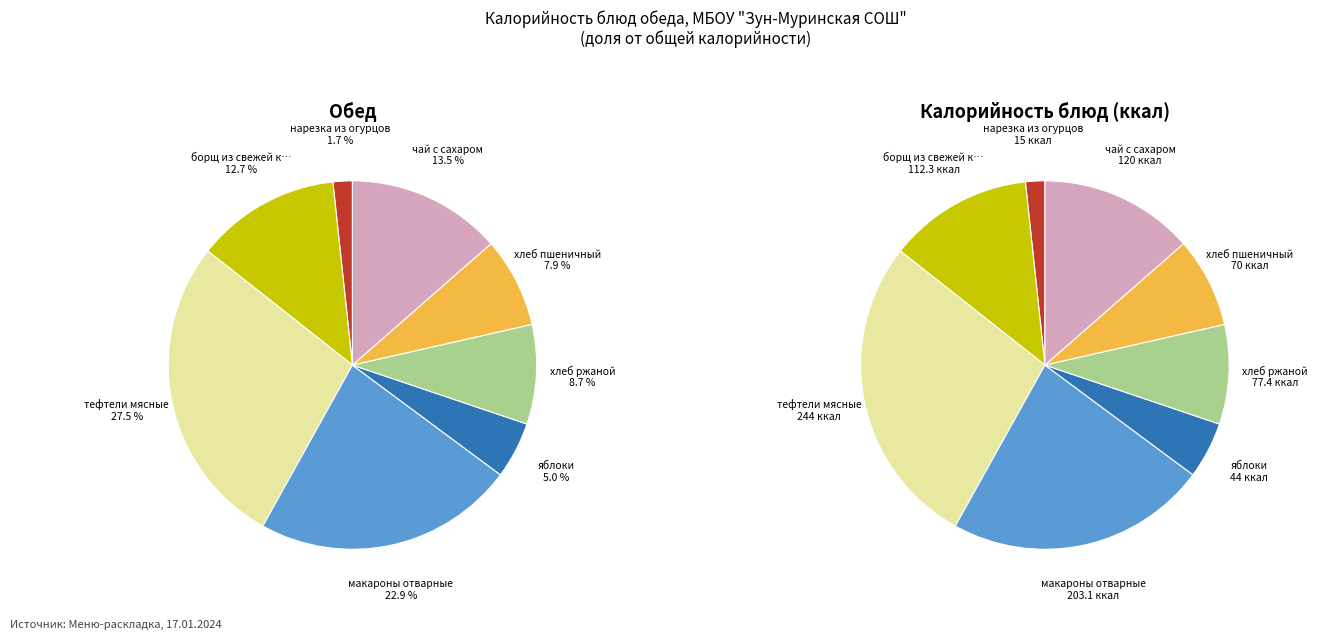

To the nearest percent, what is the combined percentage of чай с сахаром and борщ из свежей капусты?

26%